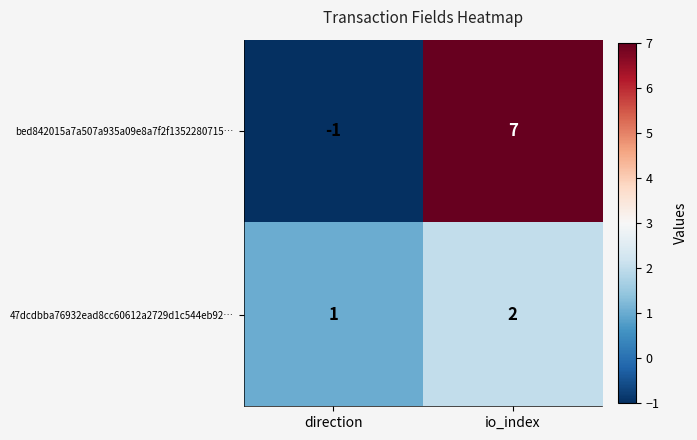

What is the total value across all series at io_index?

9